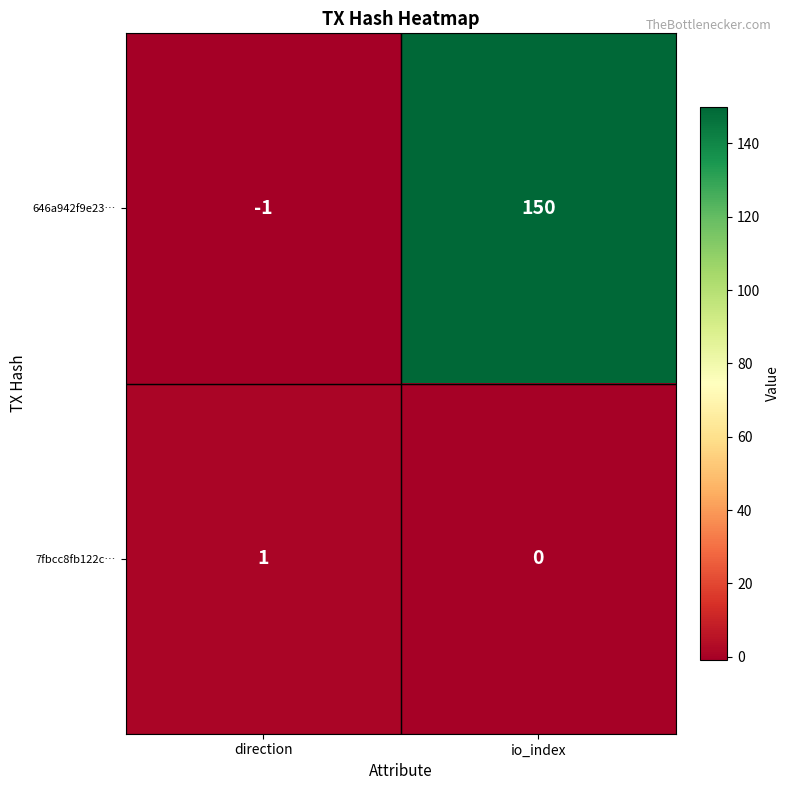

Count the number of categories in the chart.

2